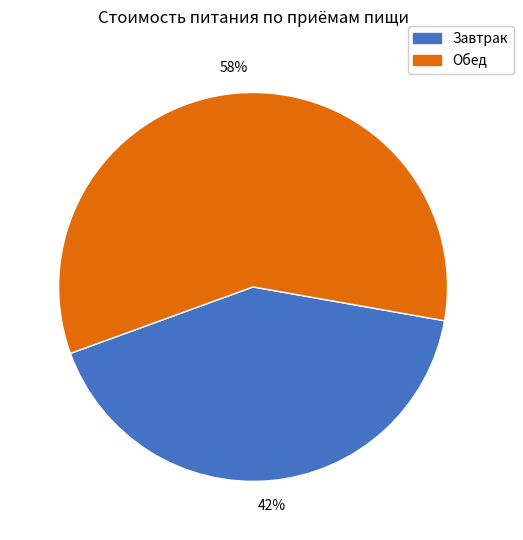

To the nearest percent, what is the combined percentage of Обед and Завтрак?

100%